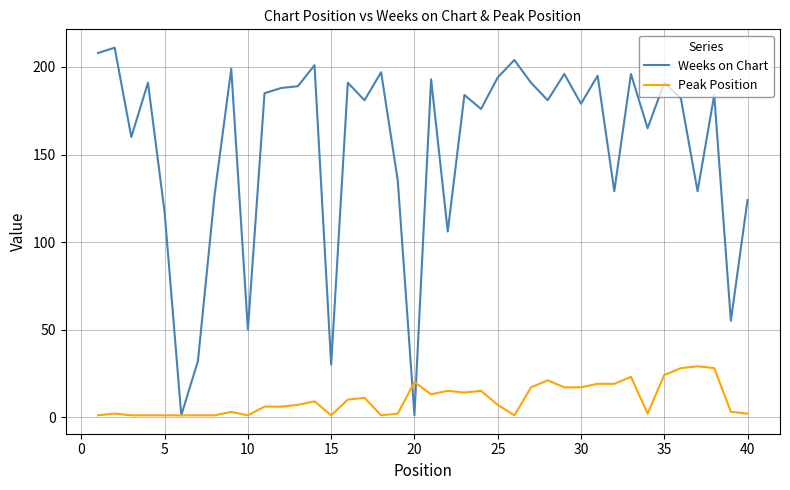

In Weeks on Chart, how many points are lower than both neighbors (excluding endpoints)?

14